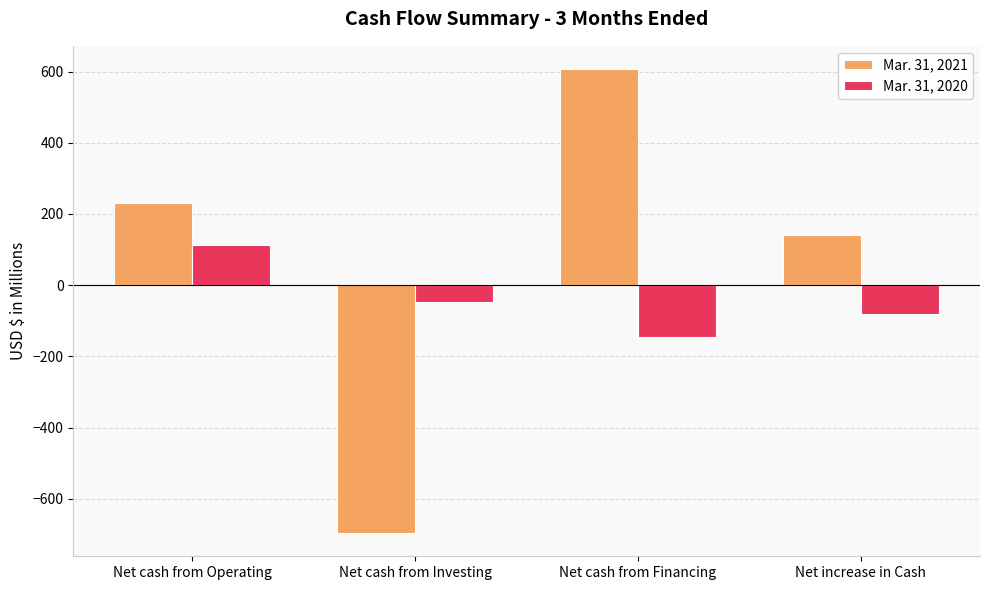

Reading right to left, list all the values displayed in this chart.

Mar. 31, 2021: Net increase in Cash=140.5	Net cash from Financing=607.0	Net cash from Investing=-696.3	Net cash from Operating=229.8
Mar. 31, 2020: Net increase in Cash=-80.0	Net cash from Financing=-146.5	Net cash from Investing=-47.2	Net cash from Operating=113.7